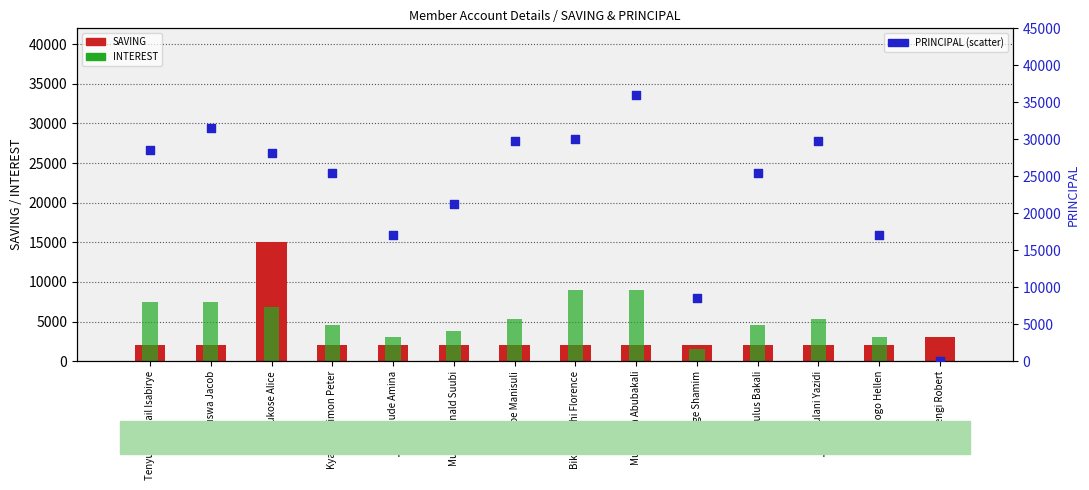

At which category is the sum across all series the highest?

Namukose Alice